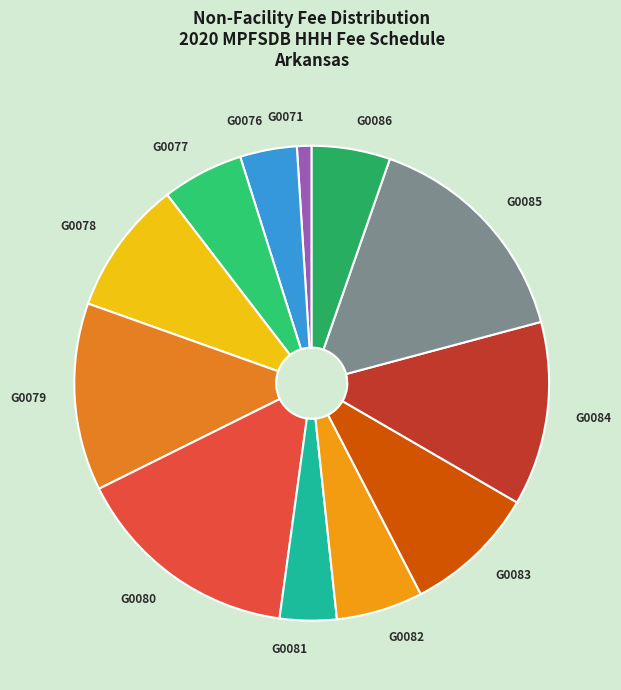

Combined, do G0082 and G0077 account for over 50%?

No